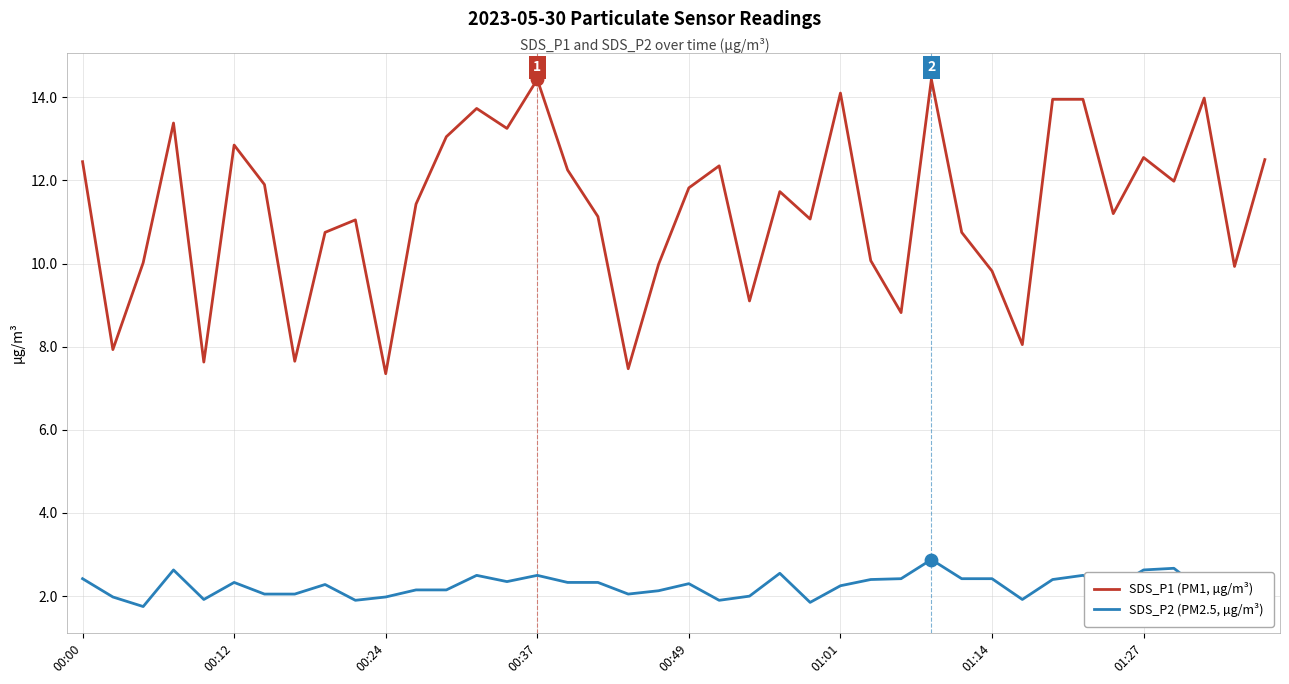

Which series has the largest total across all categories?

SDS_P1 (PM1, µg/m³)